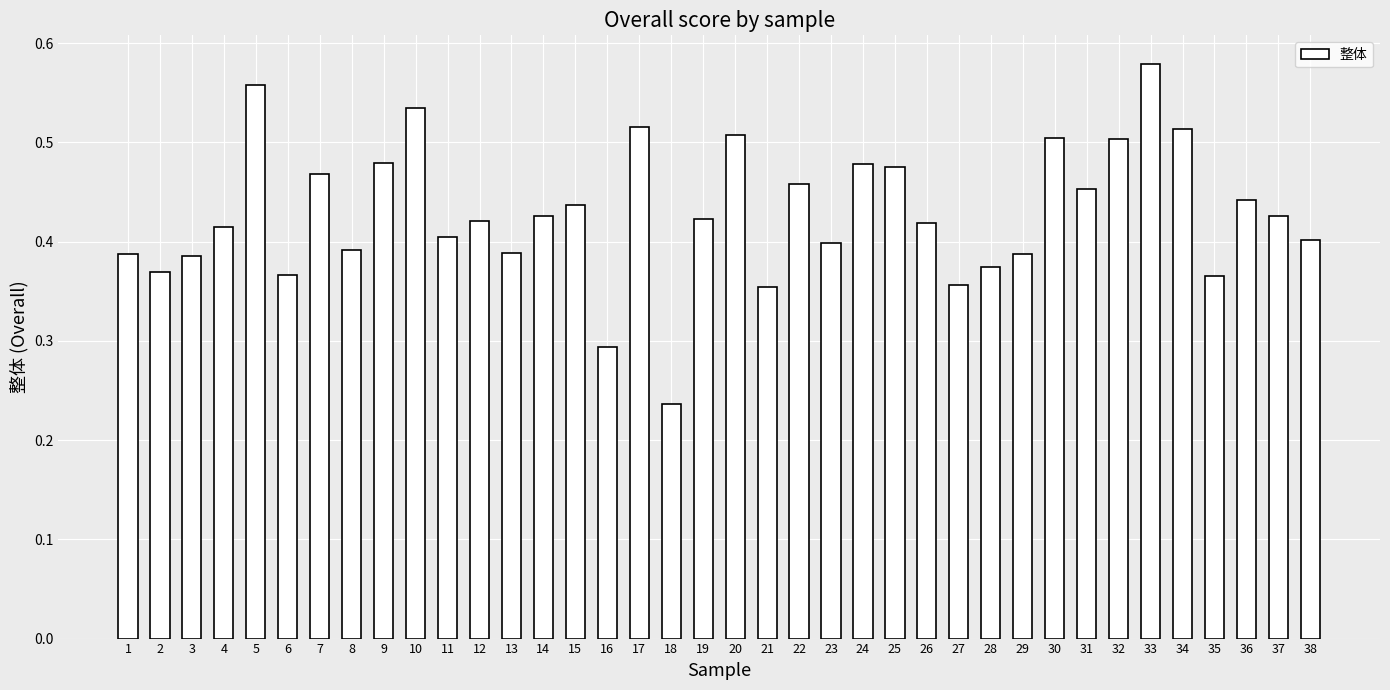

True or false: the data shows 0.1 at 38.

False